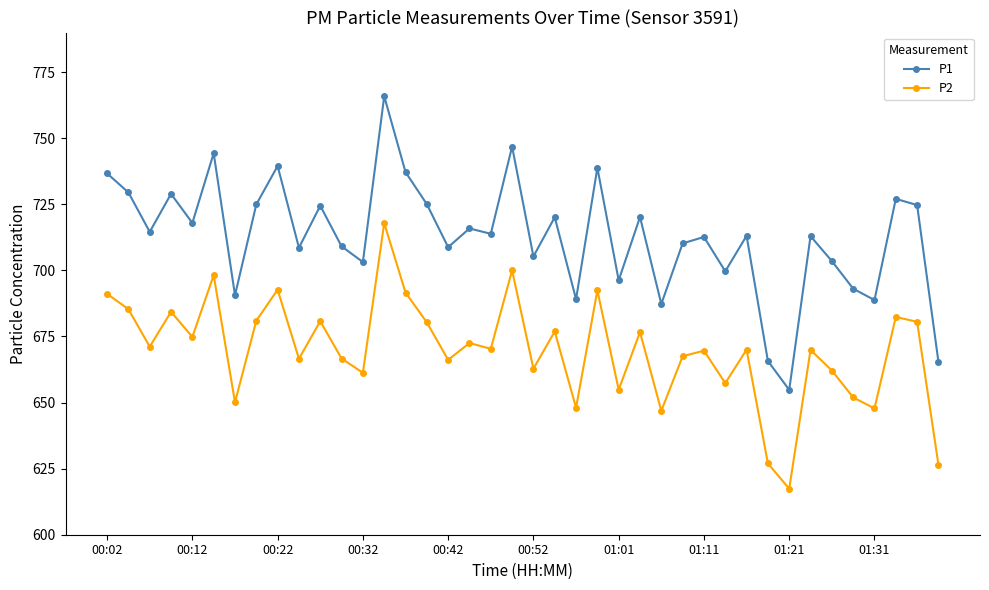

What is the sum of all P2 values?

26791.7